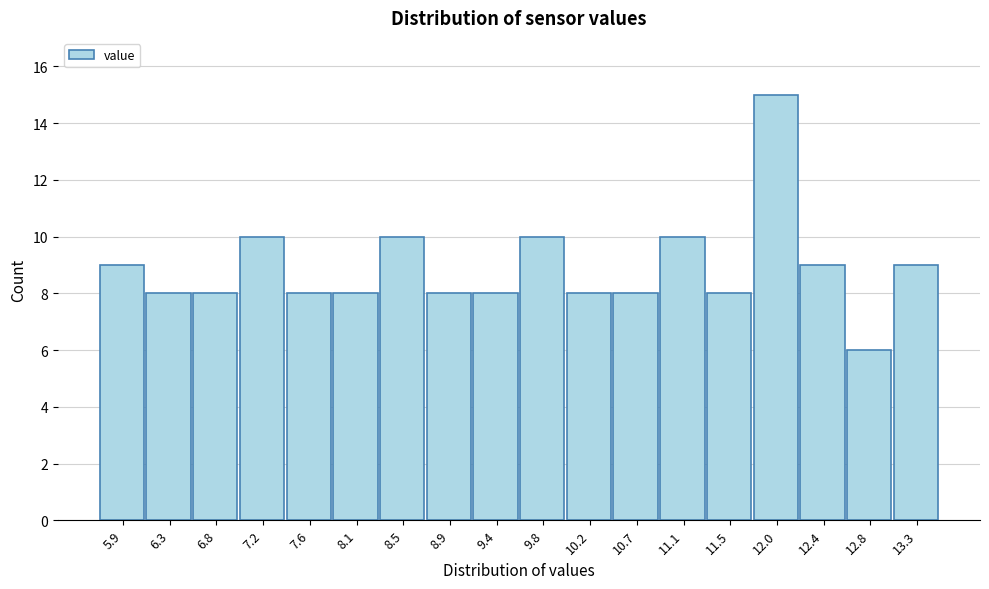

Reading right to left, extract all data points from this chart.

9	6	9	15	8	10	8	8	10	8	8	10	8	8	10	8	8	9